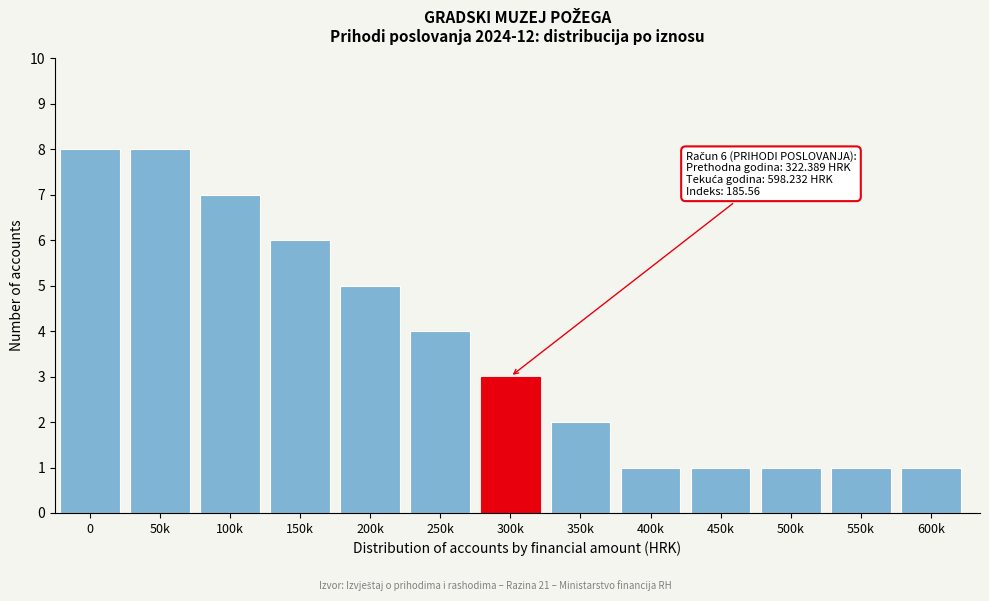

Reading right to left, extract all data points from this chart.

1	1	1	1	1	2	3	4	5	6	7	8	8